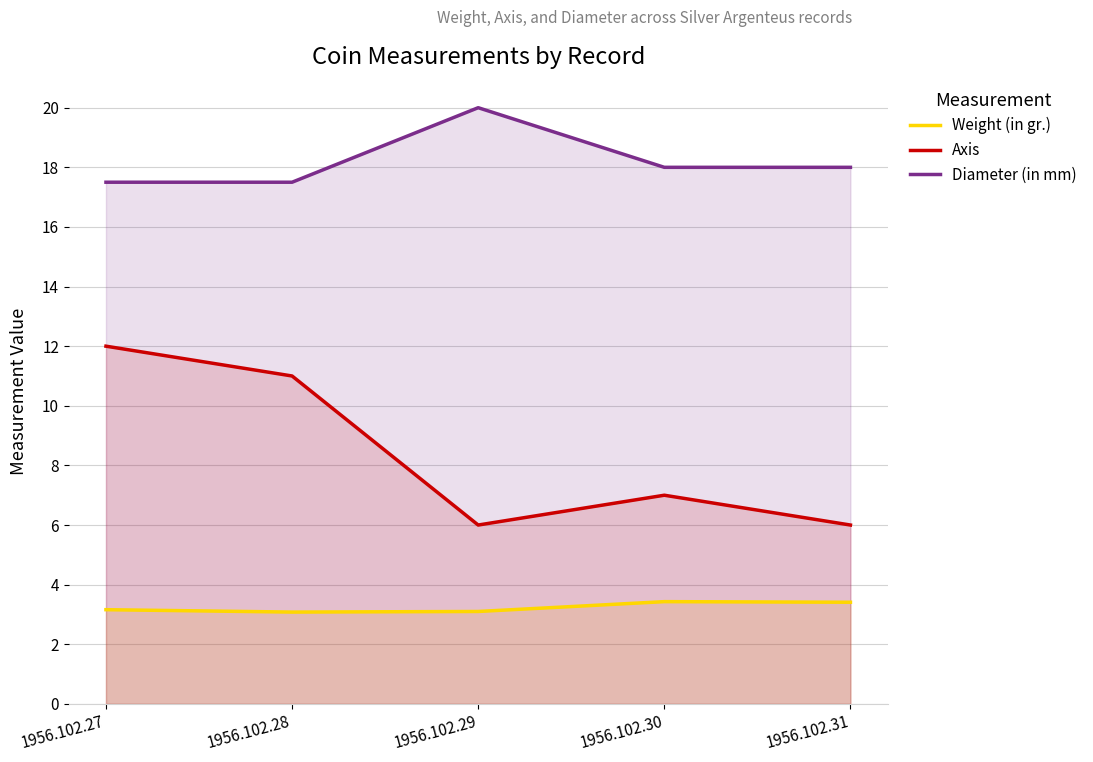

At how many categories does at least one series exceed 19?

1